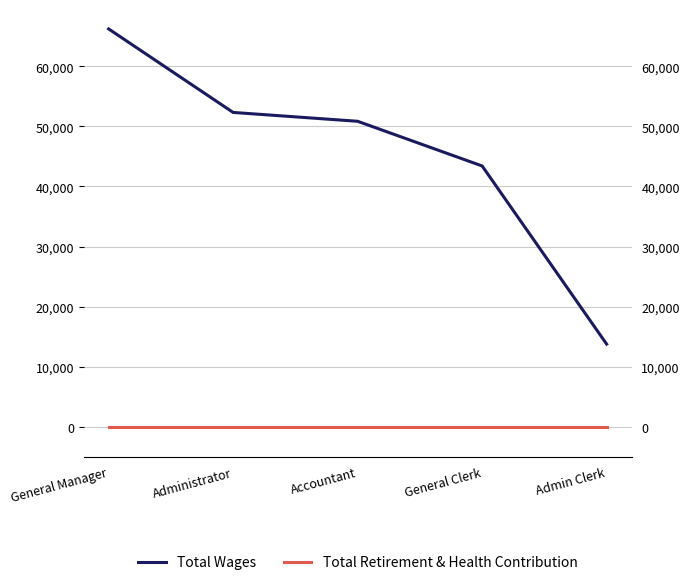

True or false: Total Retirement & Health Contribution and Total Wages cross at least once.

False